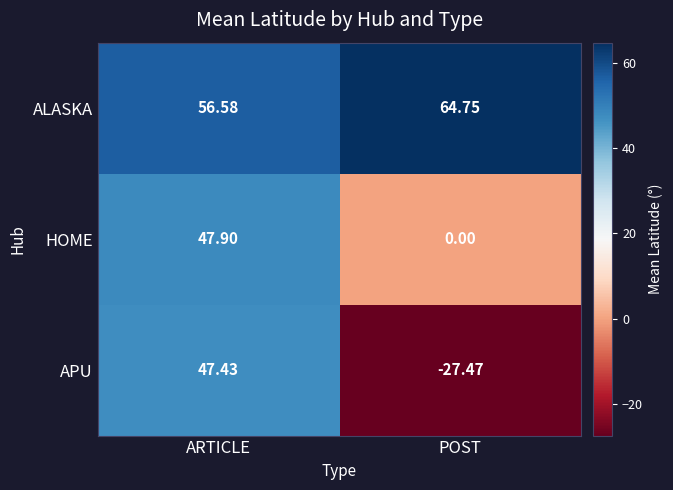

What is the spread (max minus min) of values at POST?

92.2